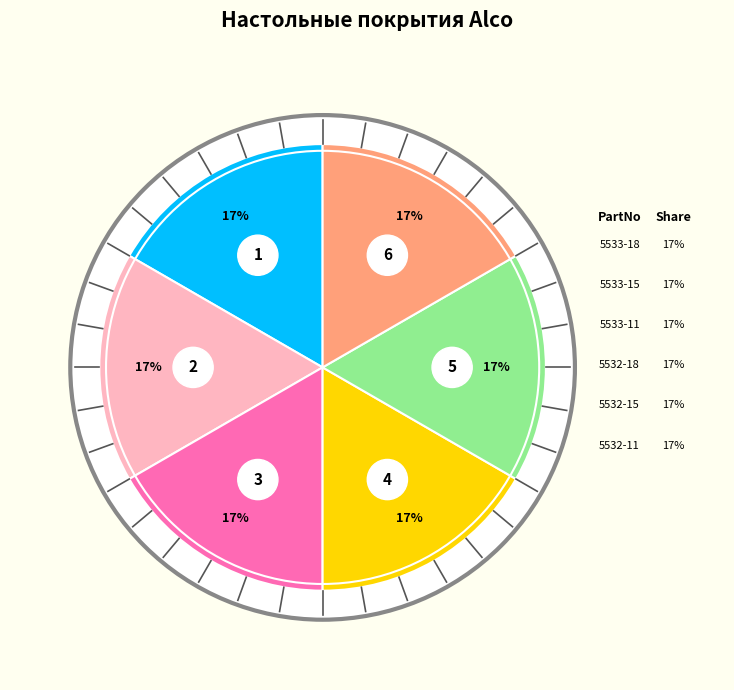

What portion of the pie excludes 5533-11?

83.3%